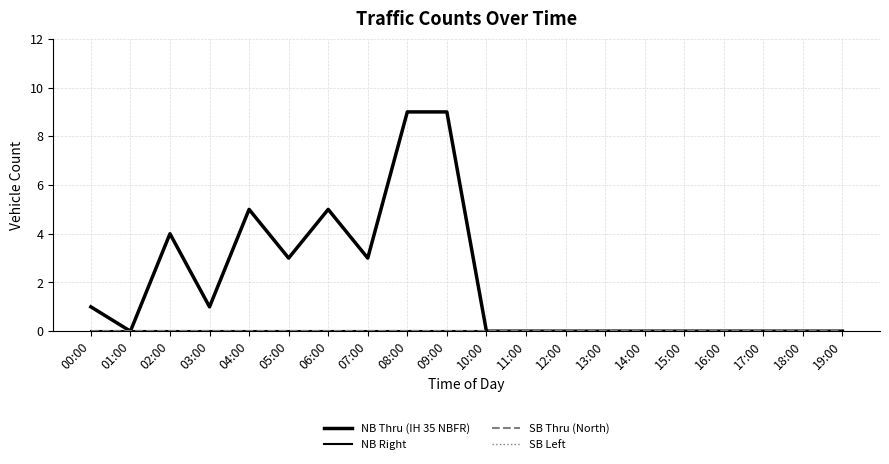

At which category does the chart reach its minimum across all series?

01:00